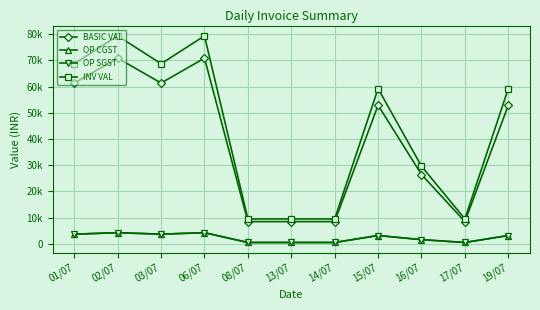

How many values in the OP CGST series are below 3171?

5